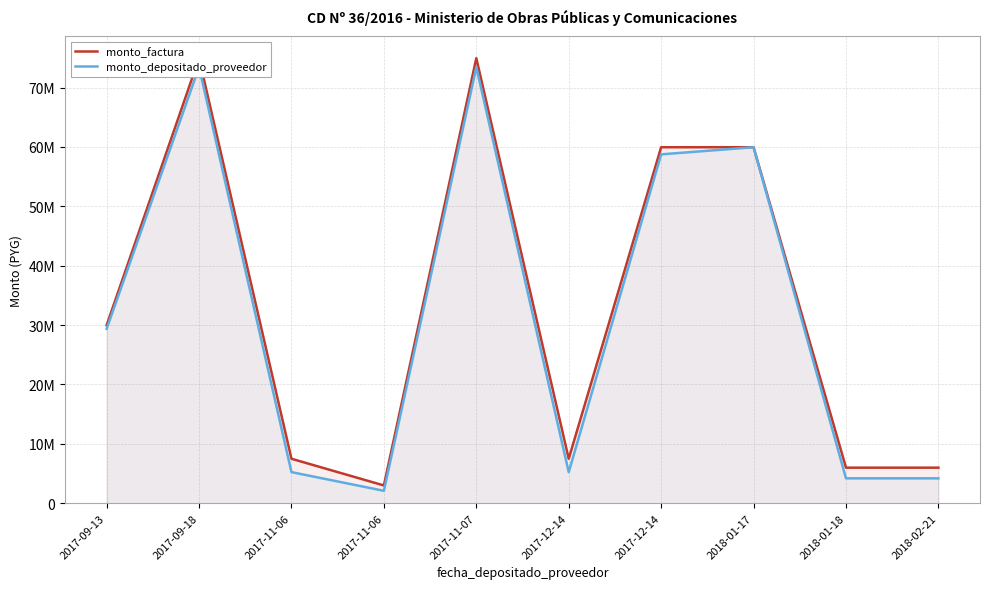

In monto_factura, how many points are higher than both neighbors (excluding endpoints)?

2